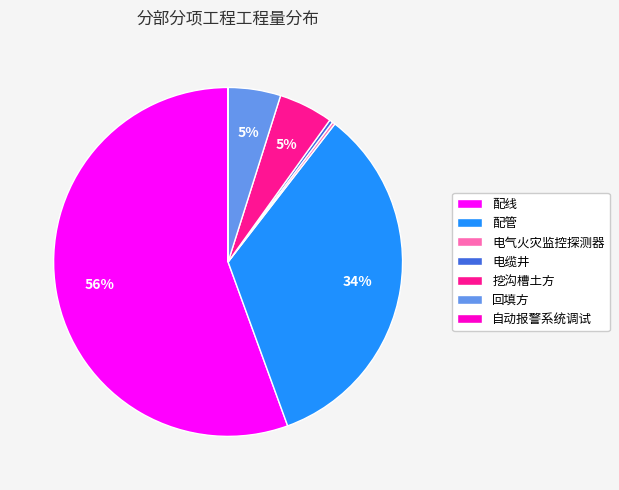

The 电缆井 slice represents 13% of the pie. True or false?

False